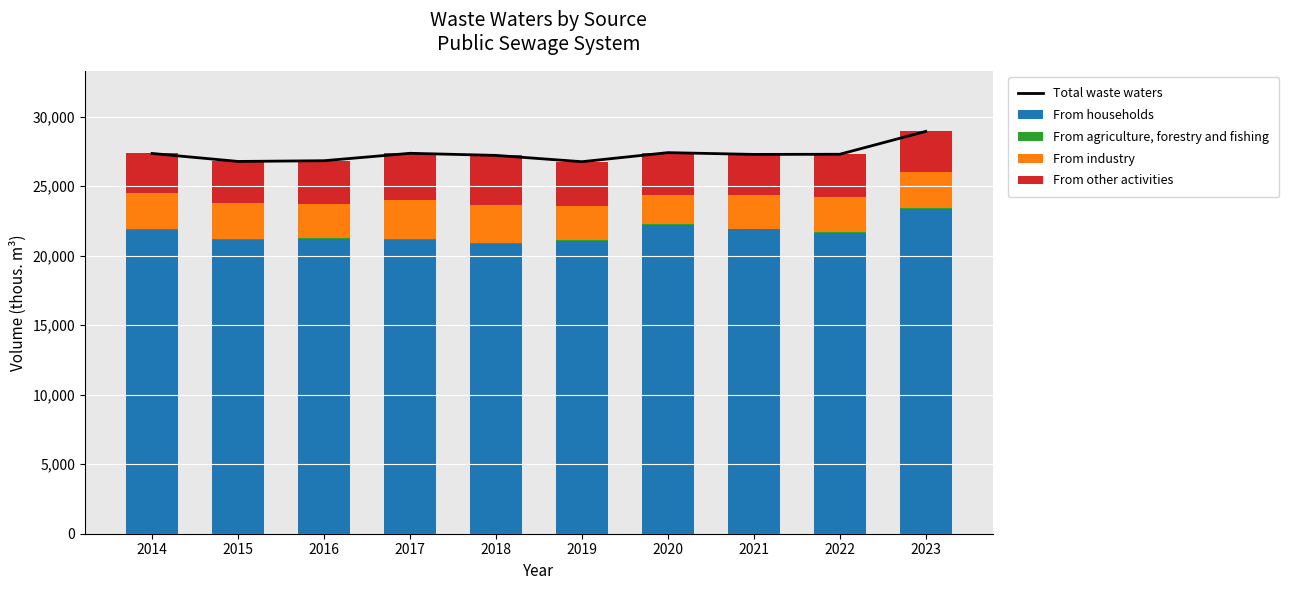

How many values in the From households series exceed 21659?

4